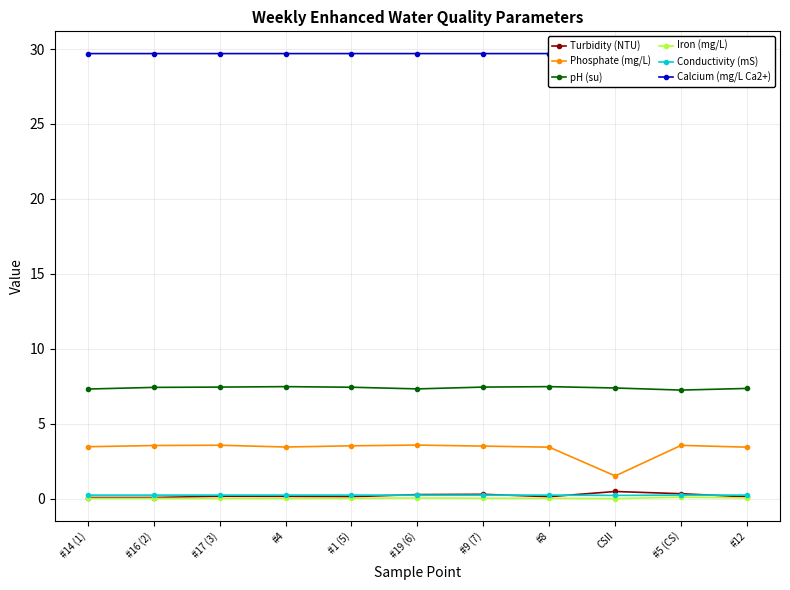

What is the label of the 9th point from the right?

#17 (3)